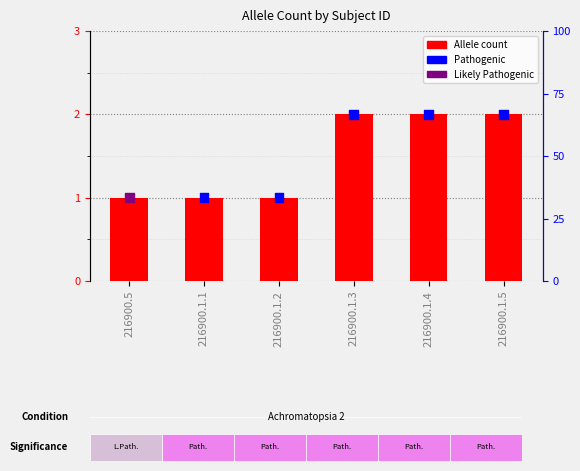

Which series reaches the maximum Y coordinate?

Allele count